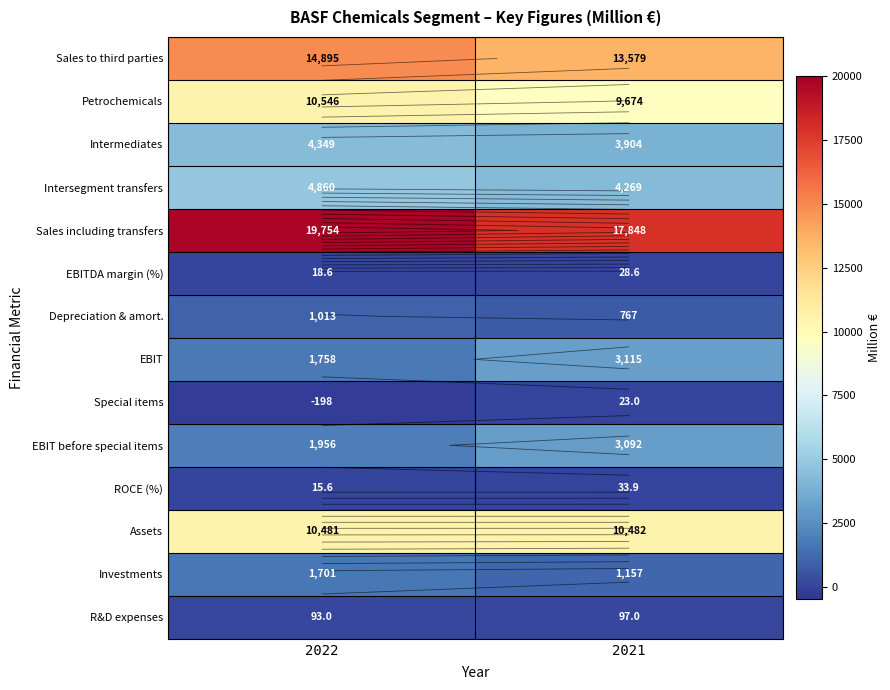

What is the difference between the Investments values at 2021 and 2022?

544.0